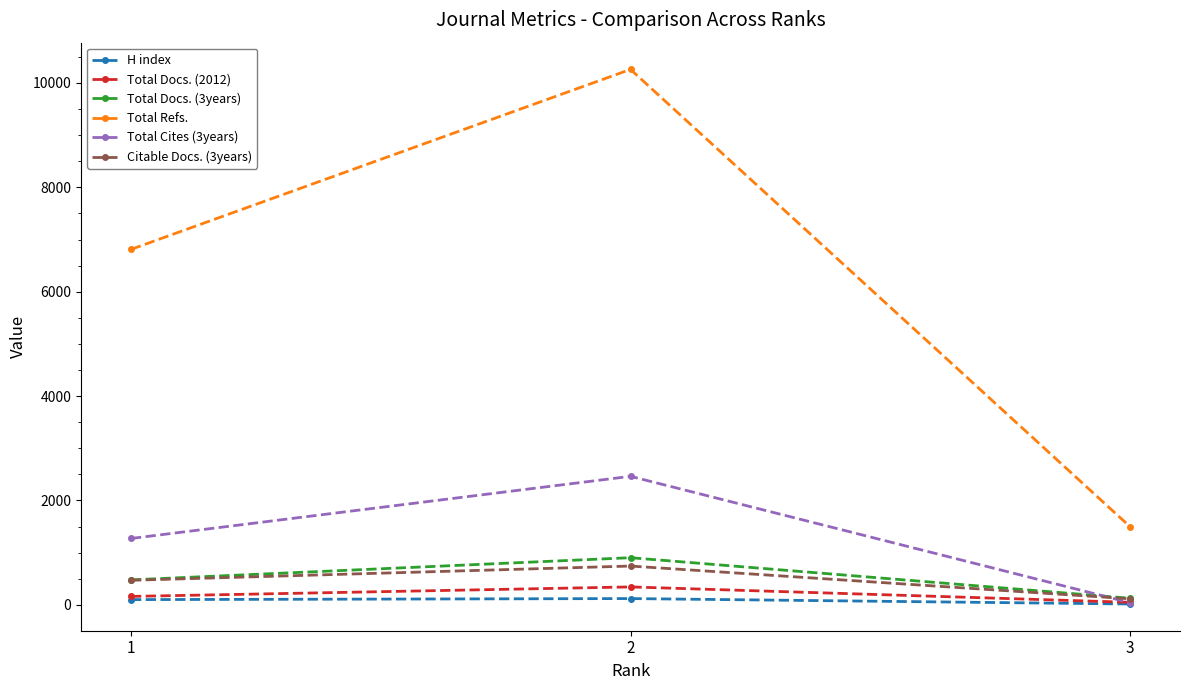

How many values in the Total Refs. series are below 6811?

1